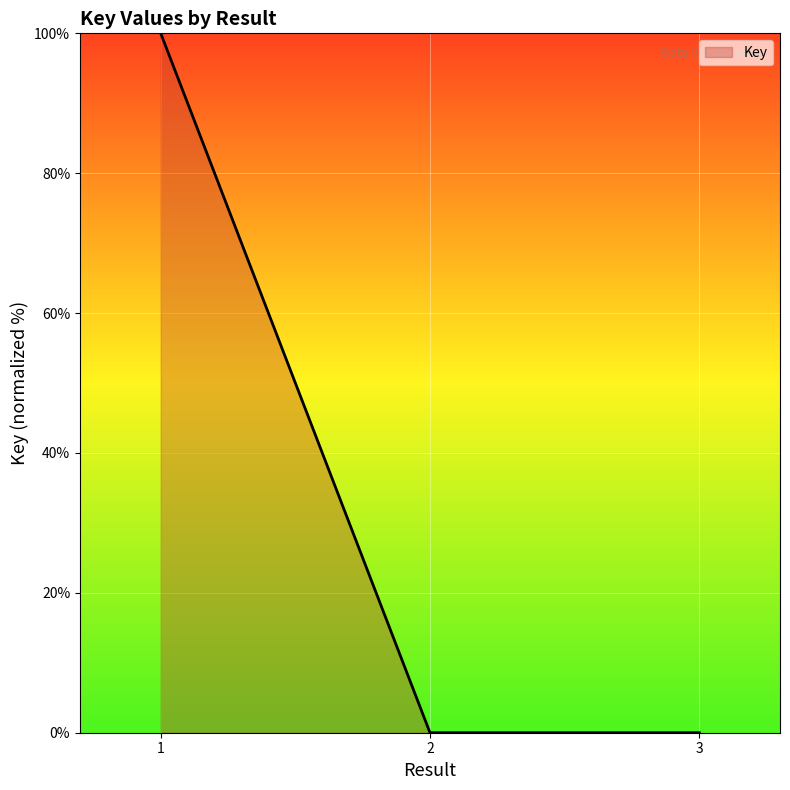

What is the average value?

33.3